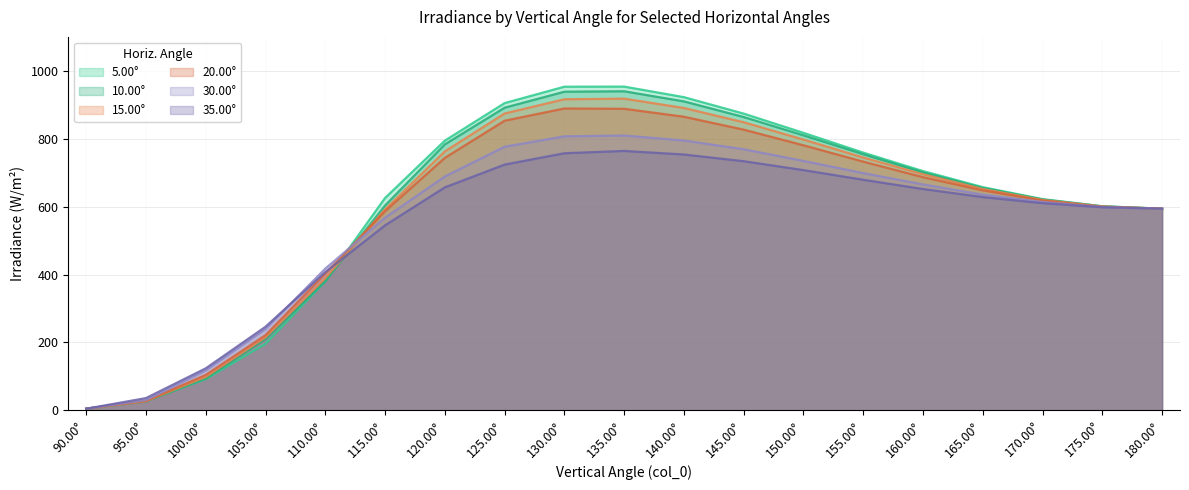

At 100.00°, list the series in order from largest to smallest.

35.00°, 30.00°, 20.00°, 15.00°, 10.00°, 5.00°